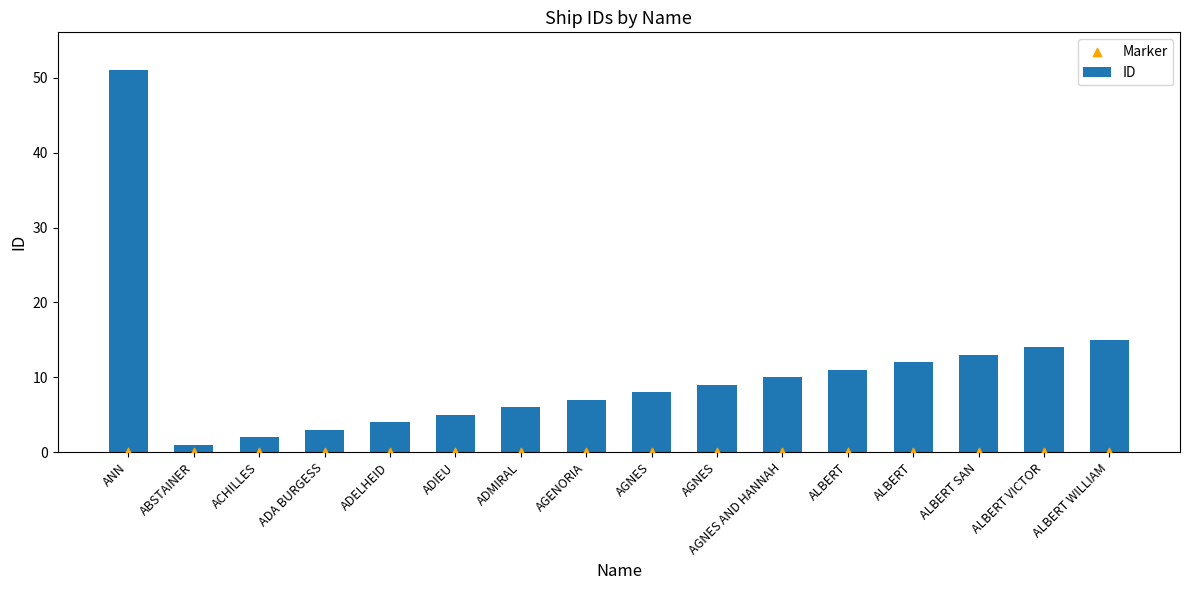

Is the value of ID at ADIEU greater than the value of Marker at ADIEU?

Yes